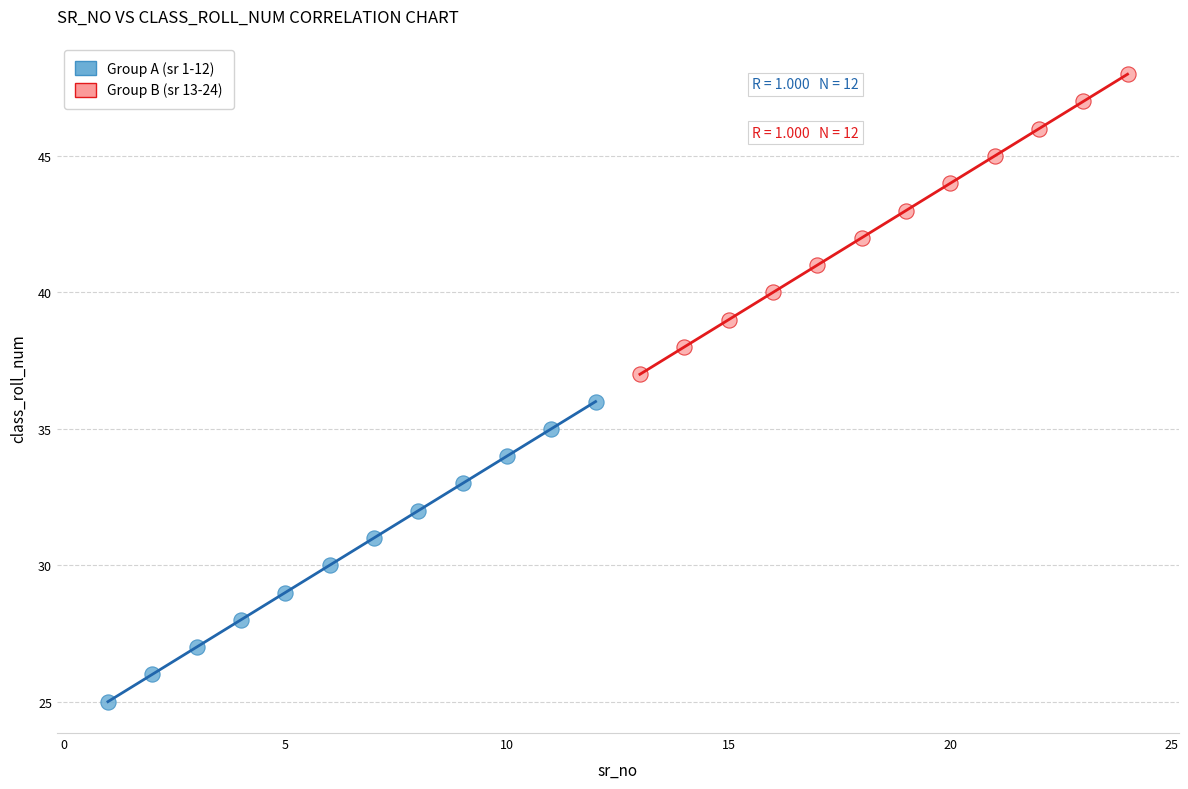

Which series reaches the maximum Y coordinate?

Group B (sr 13-24)